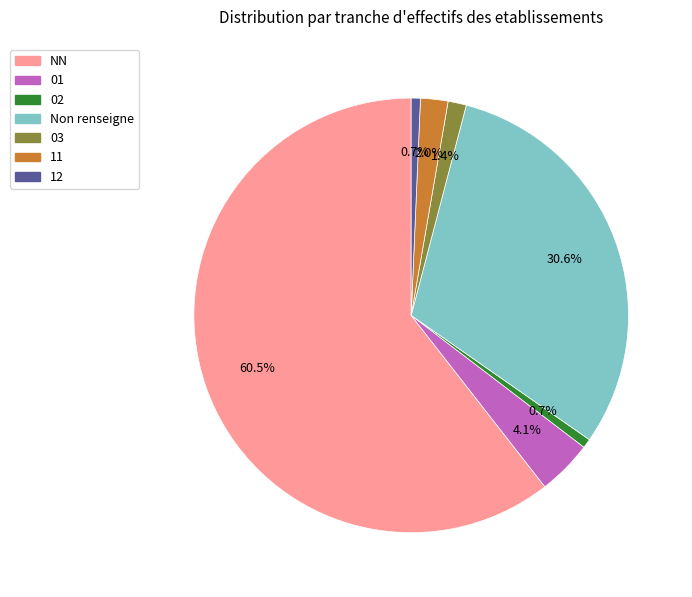

Is there any slice that represents more than half of the pie?

Yes